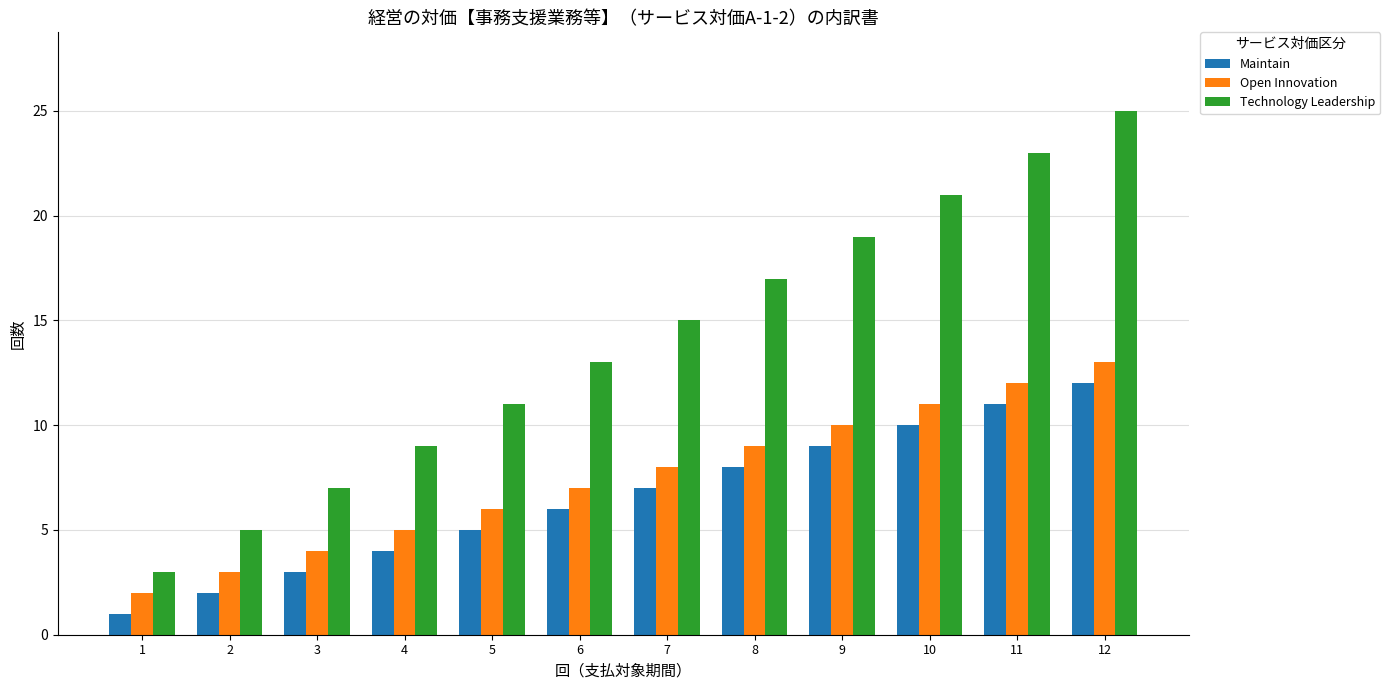

At which label does Maintain reach its peak?

12